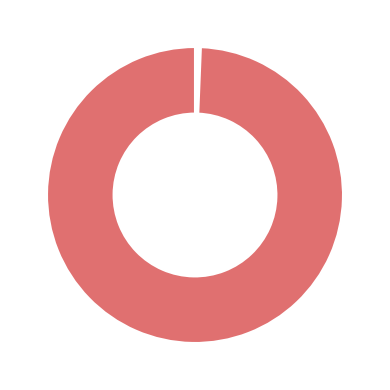

Is there any slice that represents more than half of the pie?

Yes